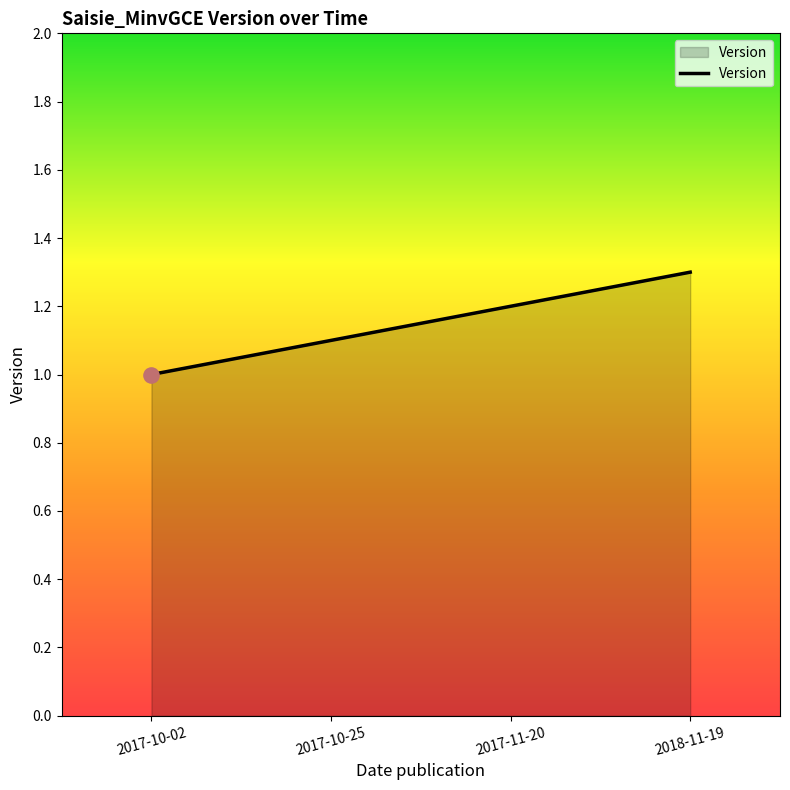

Between 2017-11-20 and 2018-11-19, which is larger?

2018-11-19